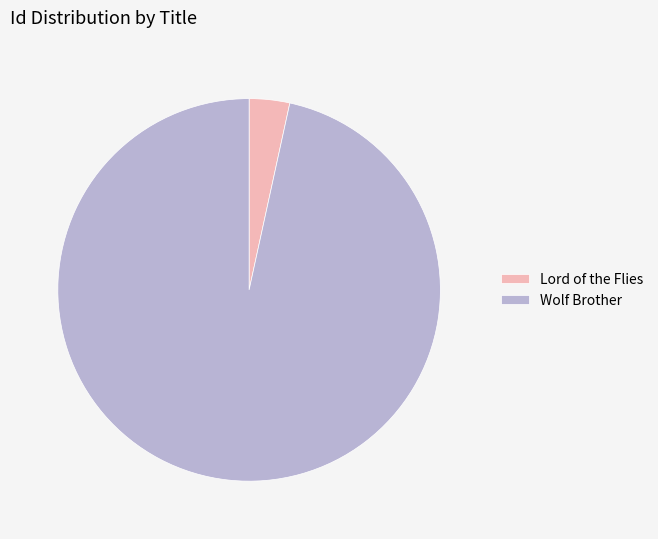

Which has a higher value, Wolf Brother or Lord of the Flies?

Wolf Brother